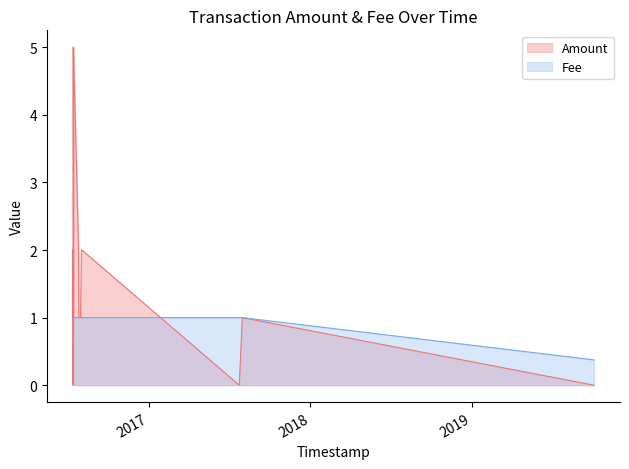

What is the average value of the Amount series?

1.6